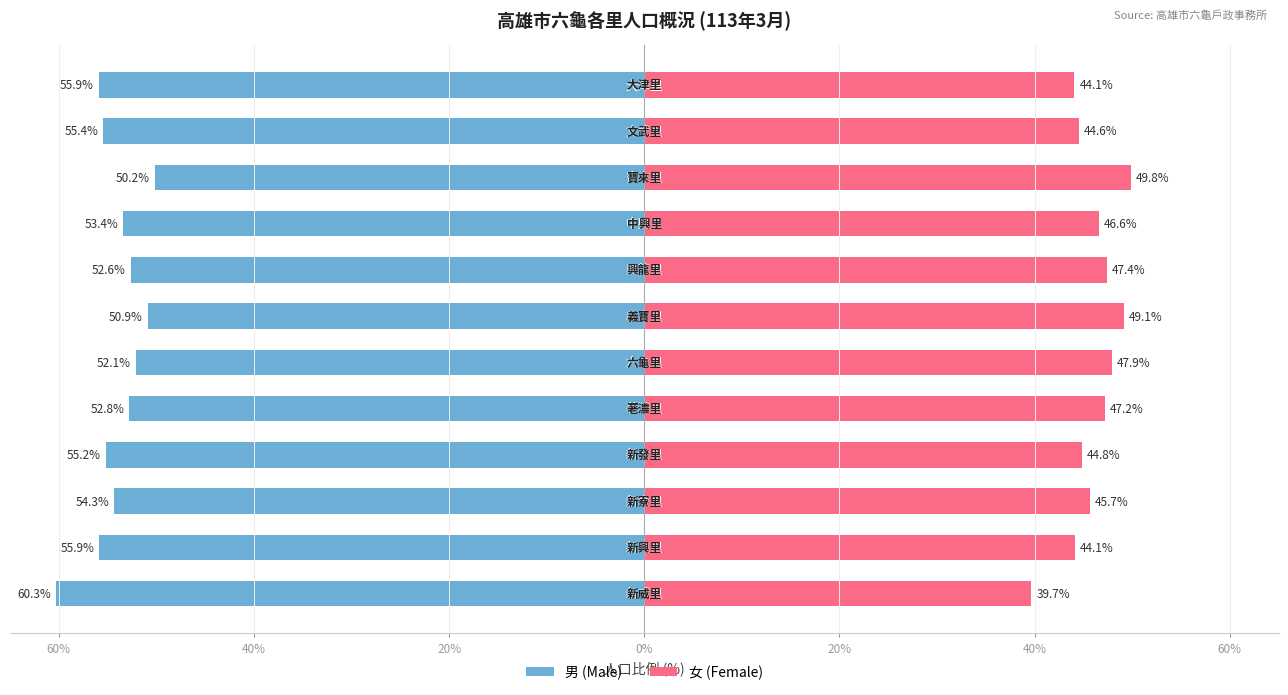

The value of 男 (Male) at 11 is -55.9. True or false?

True